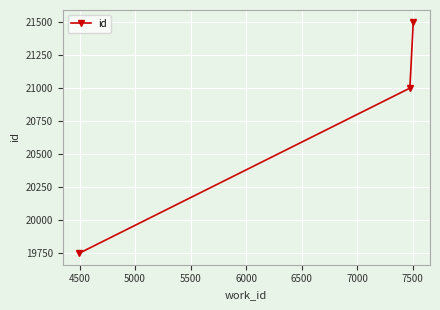

What is the average value?

20747